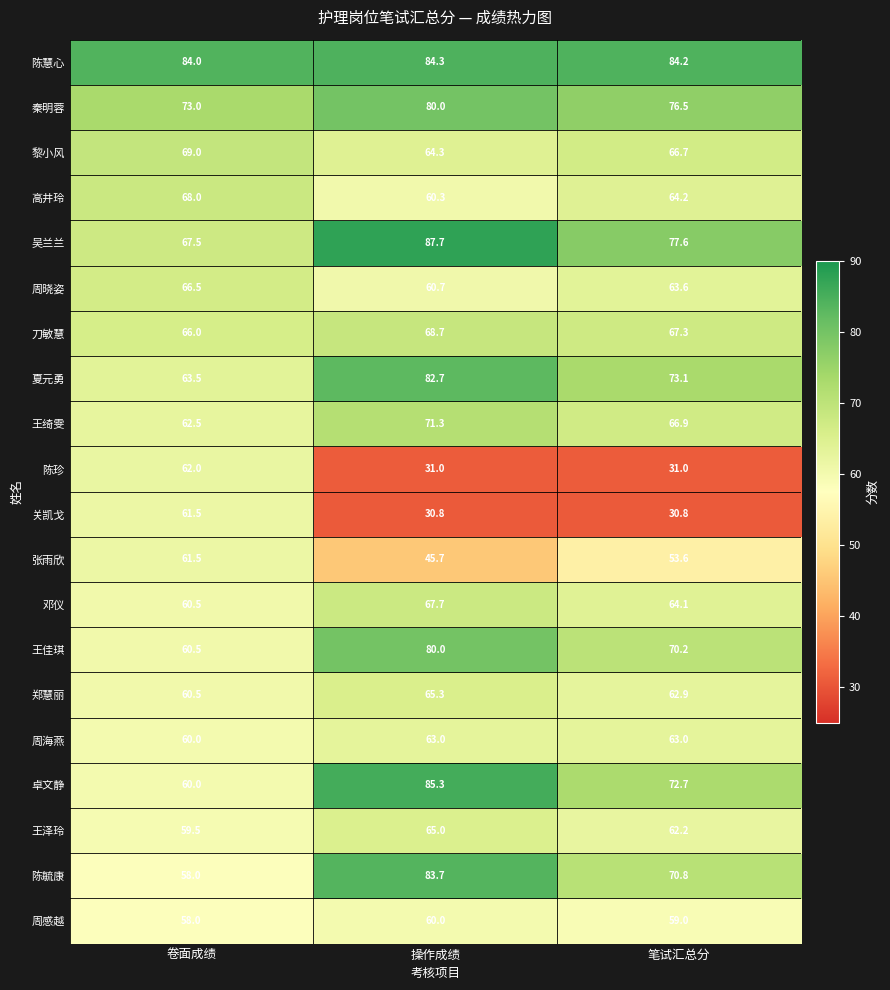

What is the sum of the 周海燕 values at 卷面成绩 and 笔试汇总分?

123.0